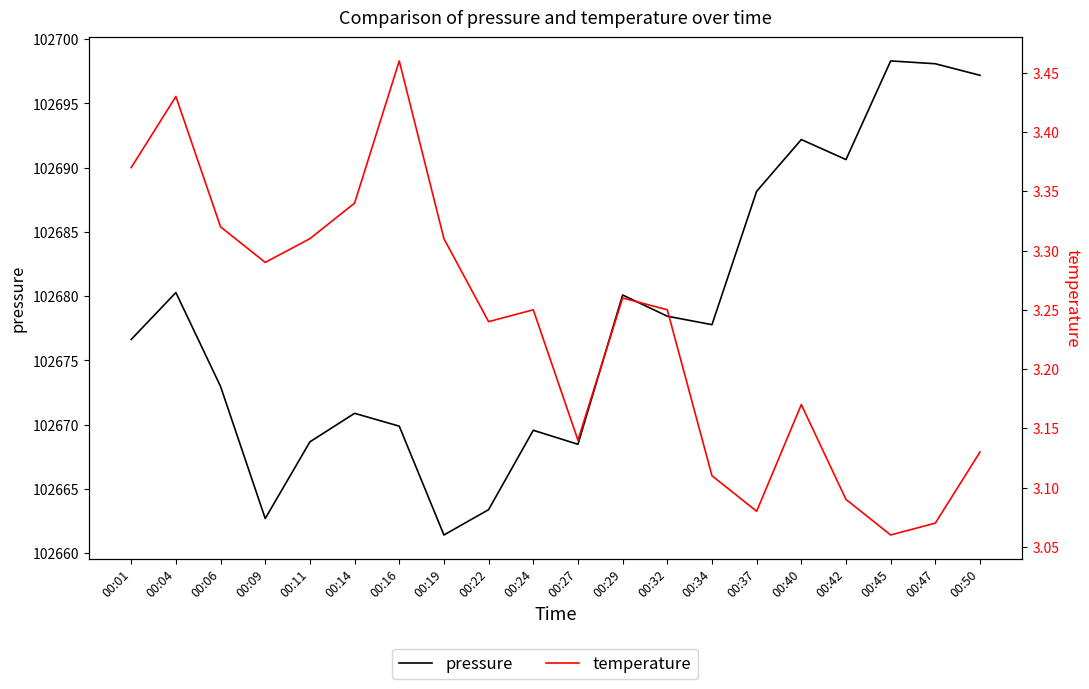

True or false: pressure and temperature cross at least once.

False